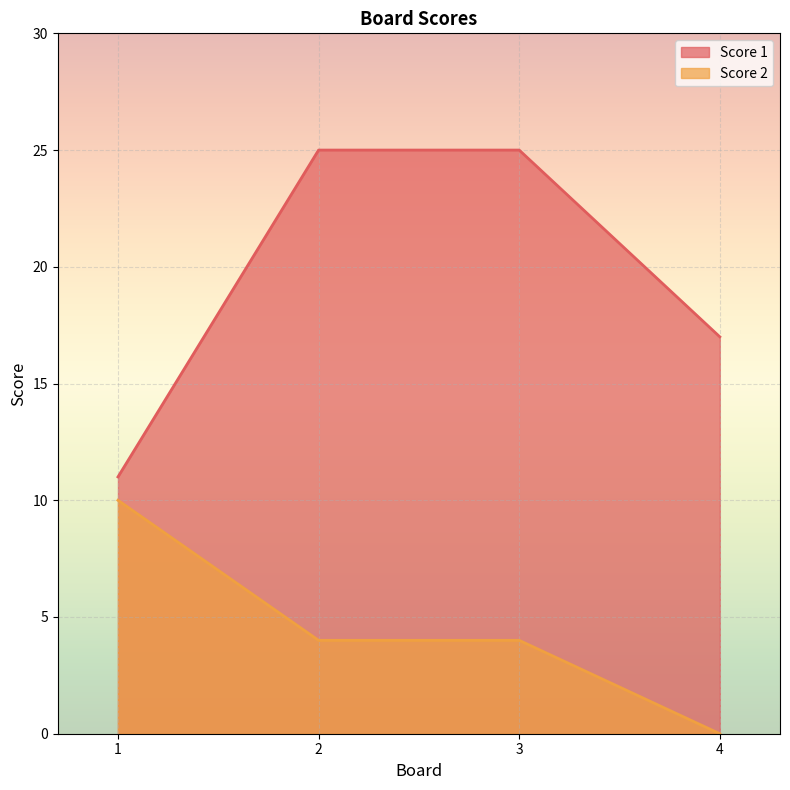

List the series in order of their peak value, lowest first.

Score 2, Score 1